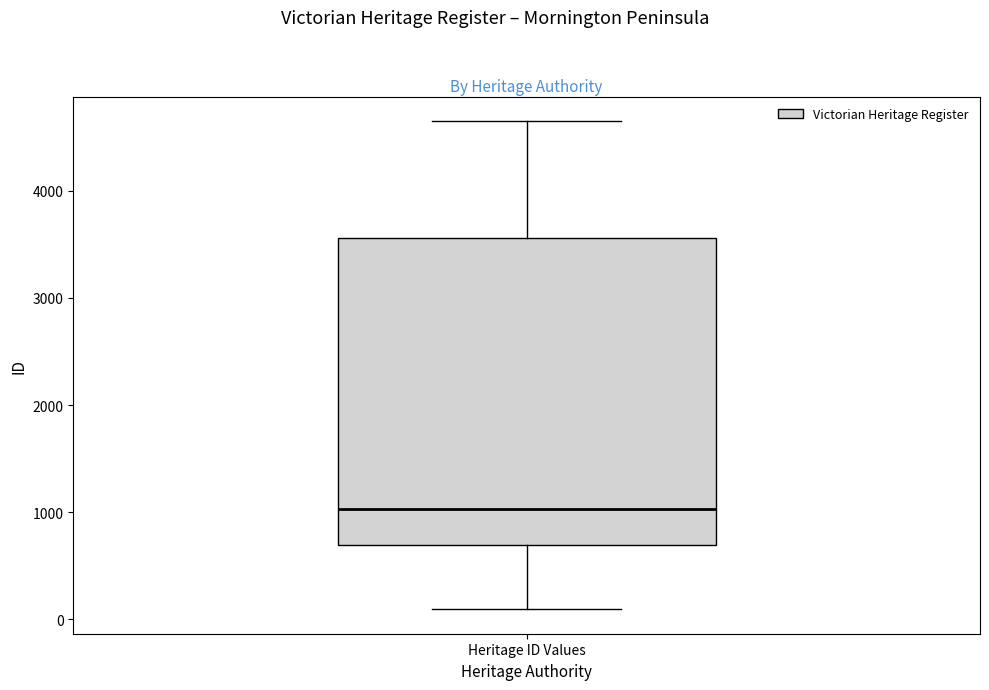

Transcribe this box plot: give where the median line is, the range the box spans, and where the two whiskers end, as read against the y-axis. The values are not printed on the chart, so give them approximately, as read against the axis.

median 1000, box 700 to 3600, whiskers 100 to 4700